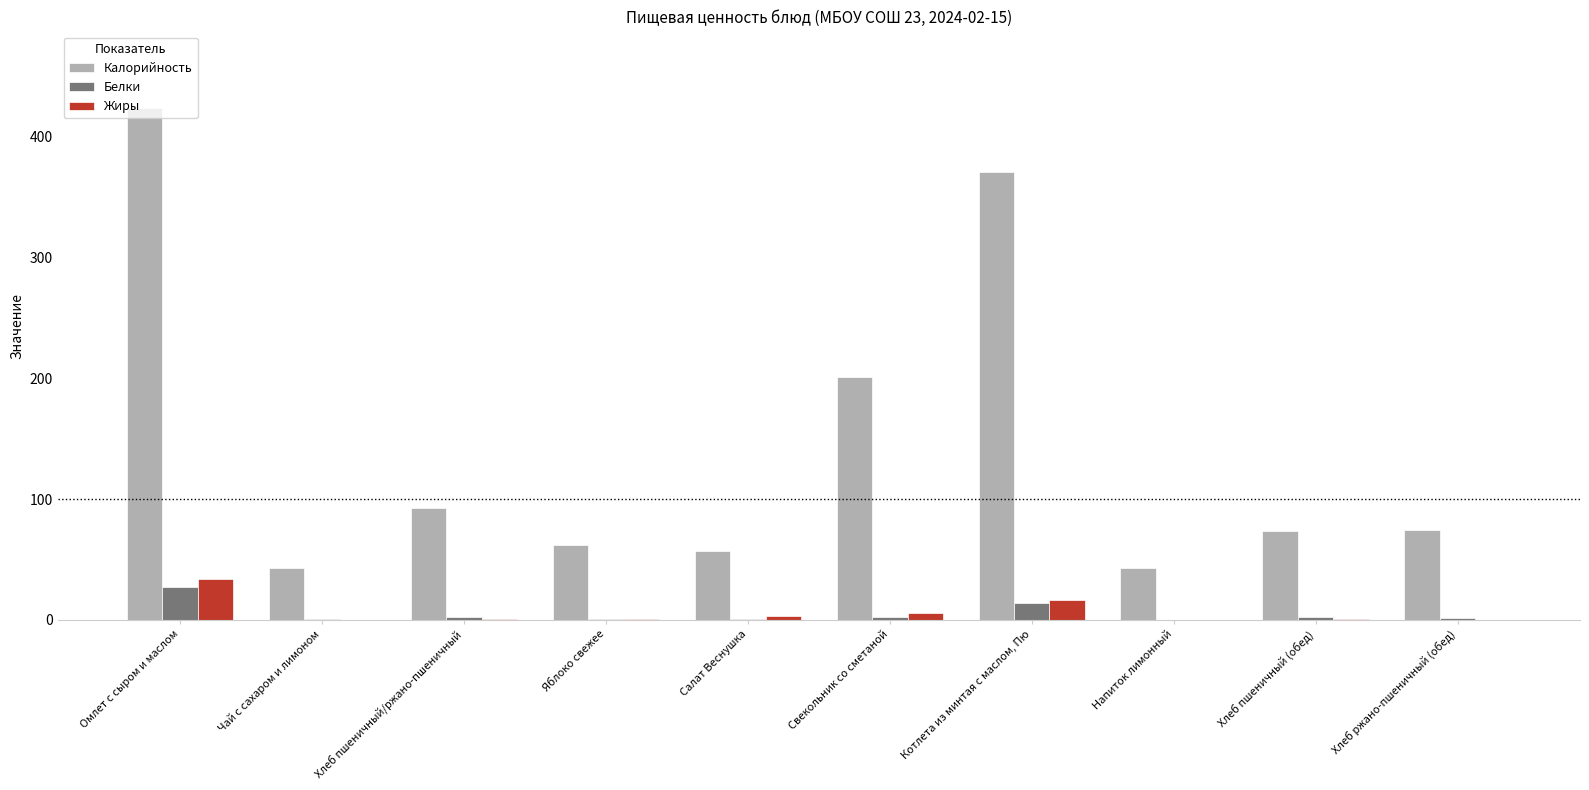

Is it true that Калорийность equals 197.2 at Омлет с сыром и маслом?

False